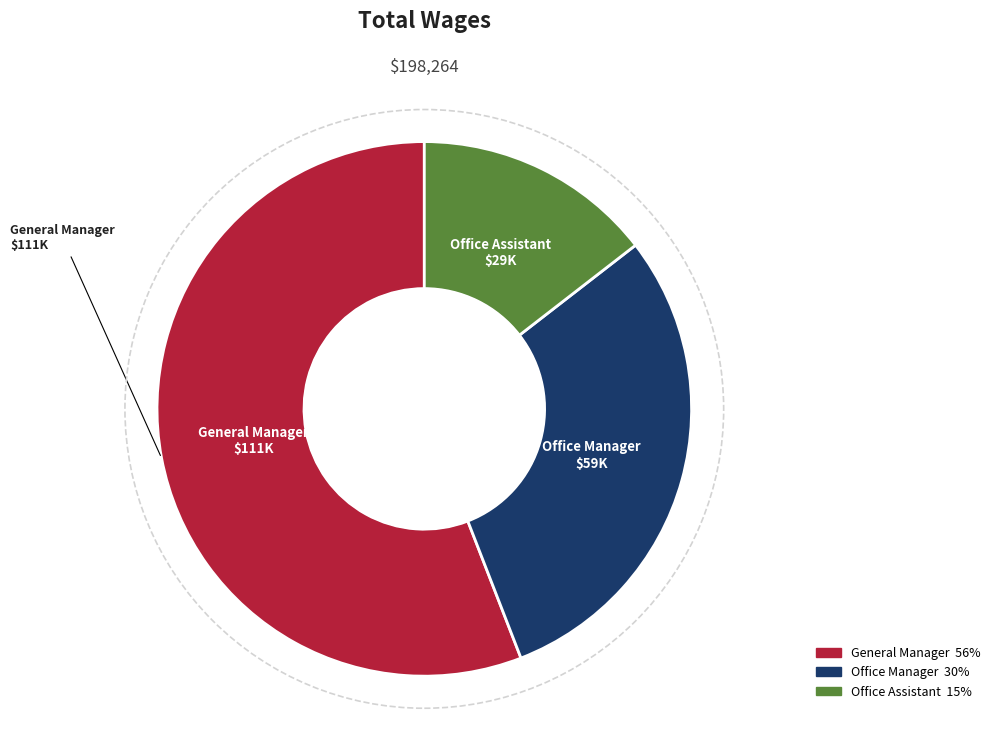

Rank the categories by value from lowest to highest.

Office Assistant, Office Manager, General Manager